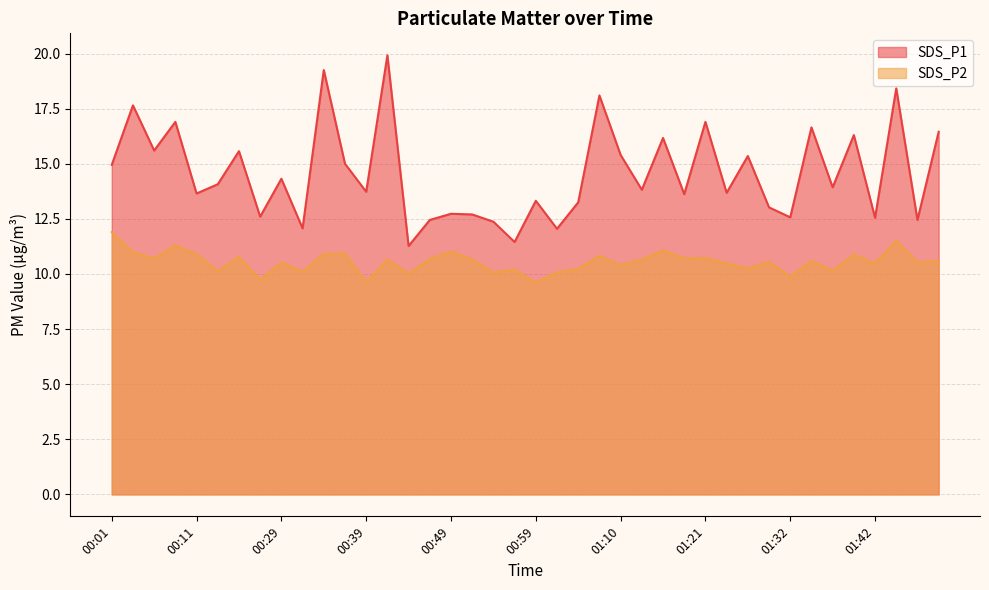

At which category does SDS_P1 reach its first local peak?

00:04